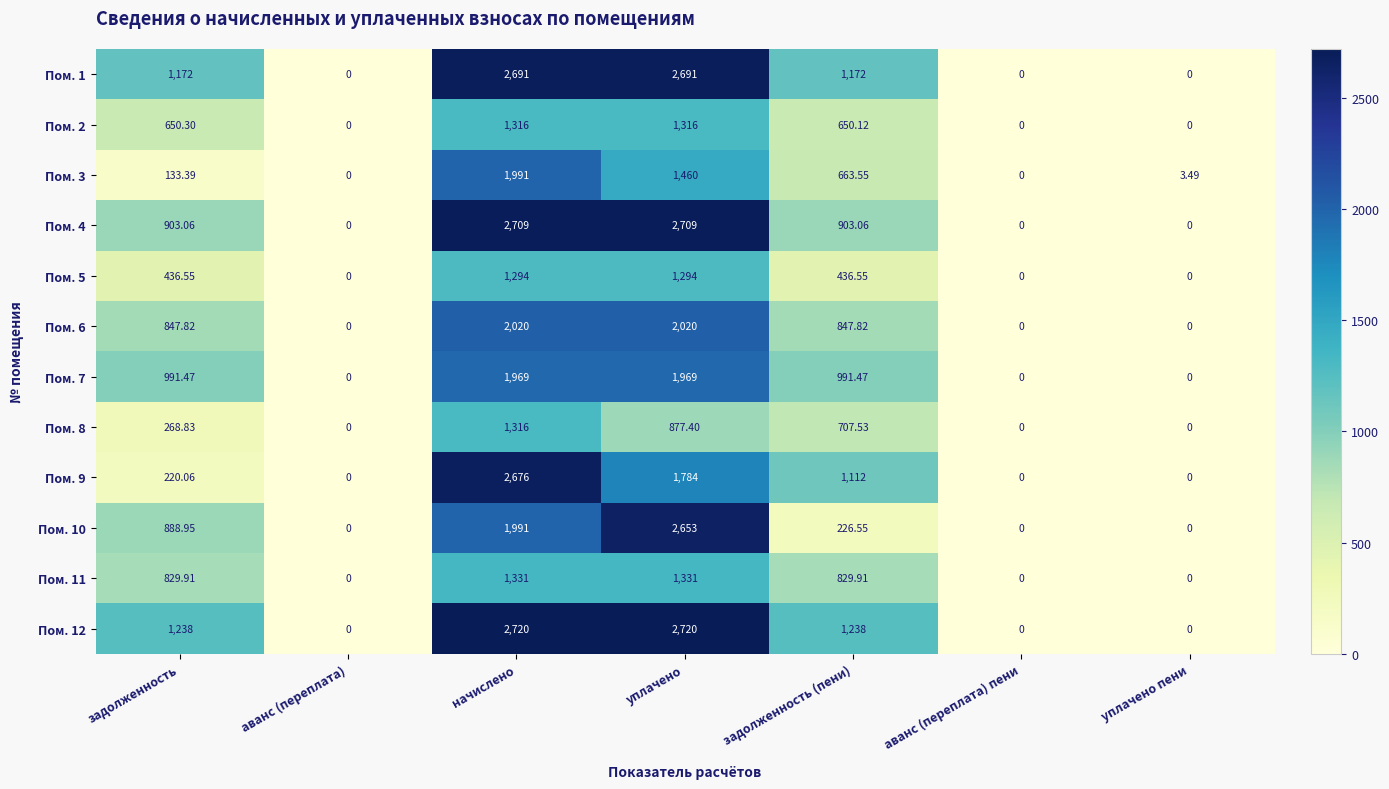

At which category is the sum across all series the highest?

начислено